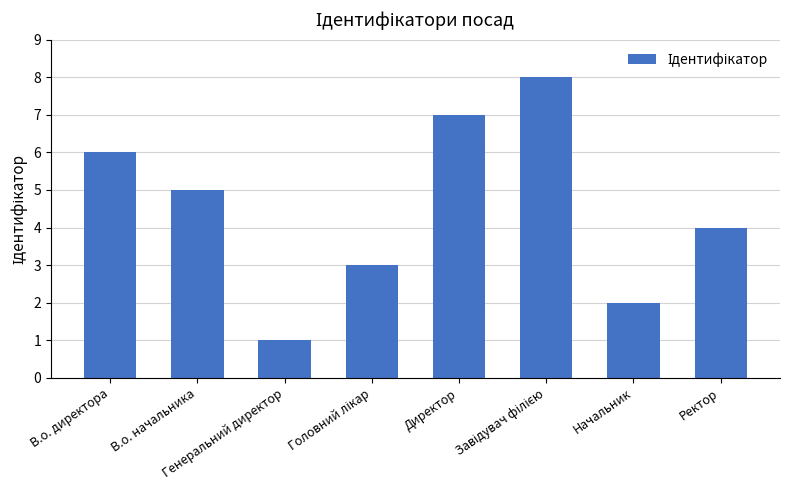

What is the change in value from В.о. начальника to Начальник?

-3